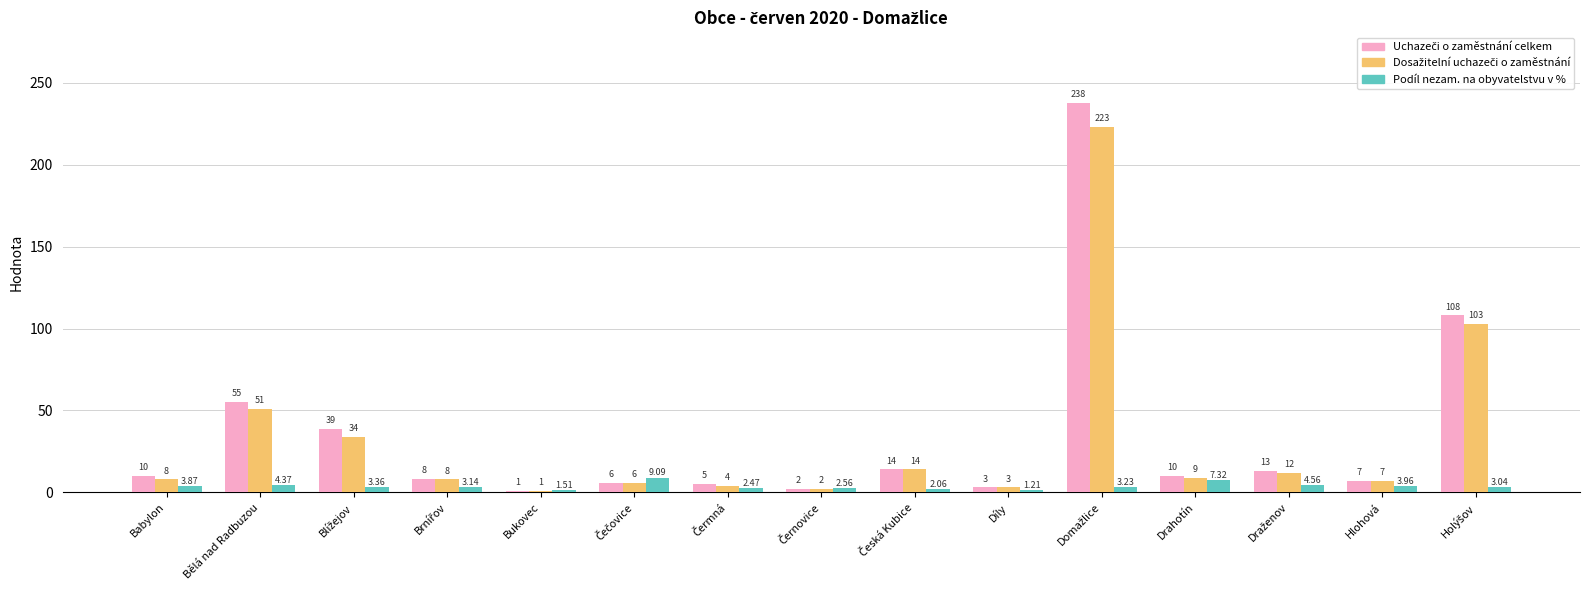

How many bars are there in total?

45